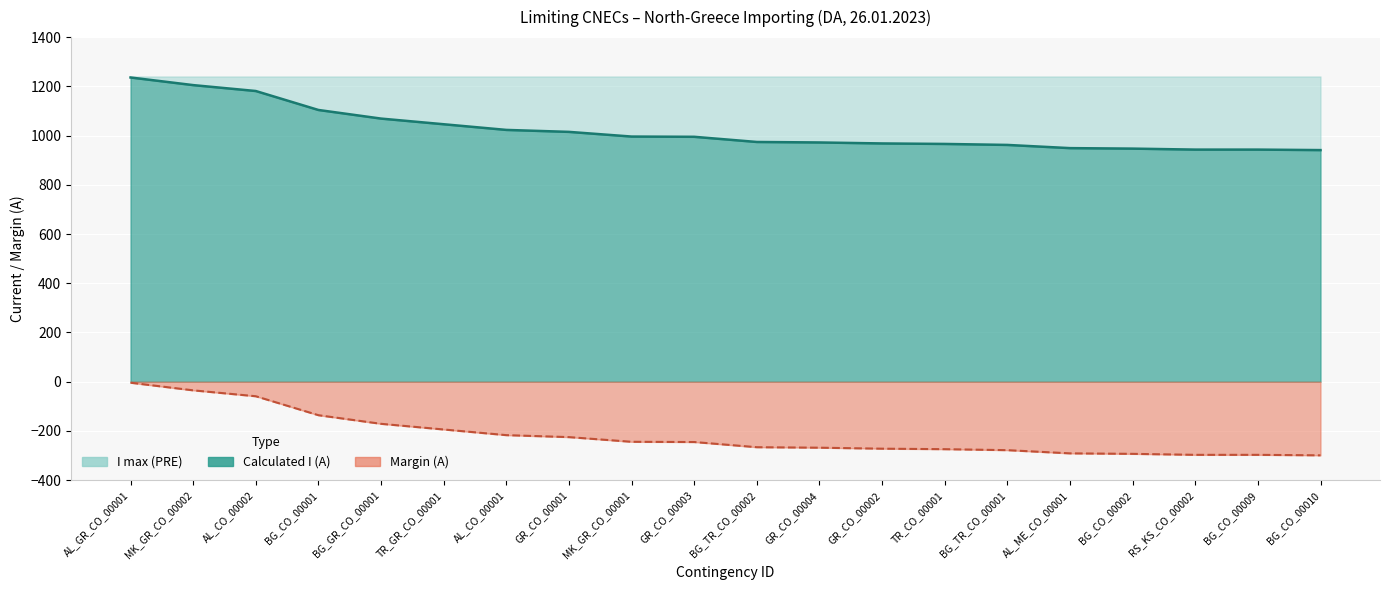

At how many categories does at least one series exceed 1054?

5